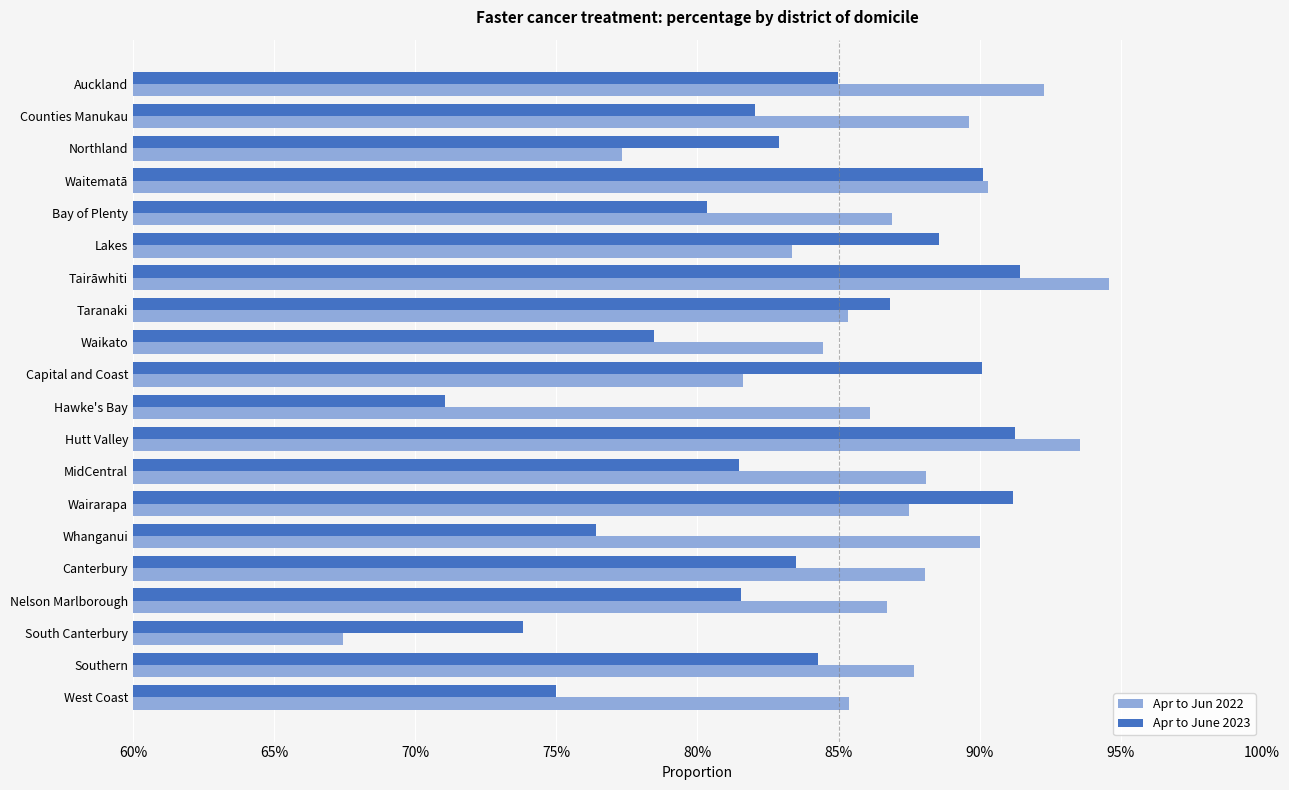

What is the value of the Apr to June 2023 bar at the 8th from the left?

0.9